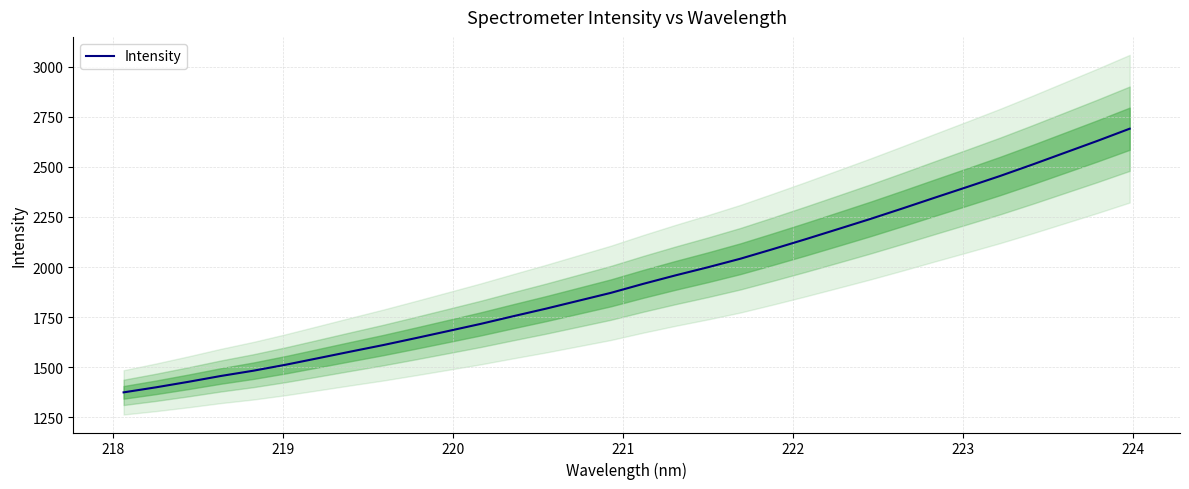

What is the lowest value of the Intensity series?

1374.5